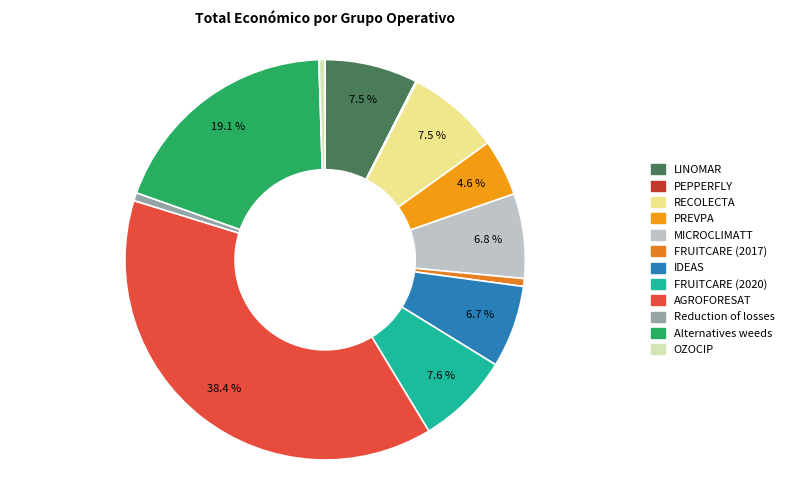

Is it true that RECOLECTA is 19% of the pie?

False